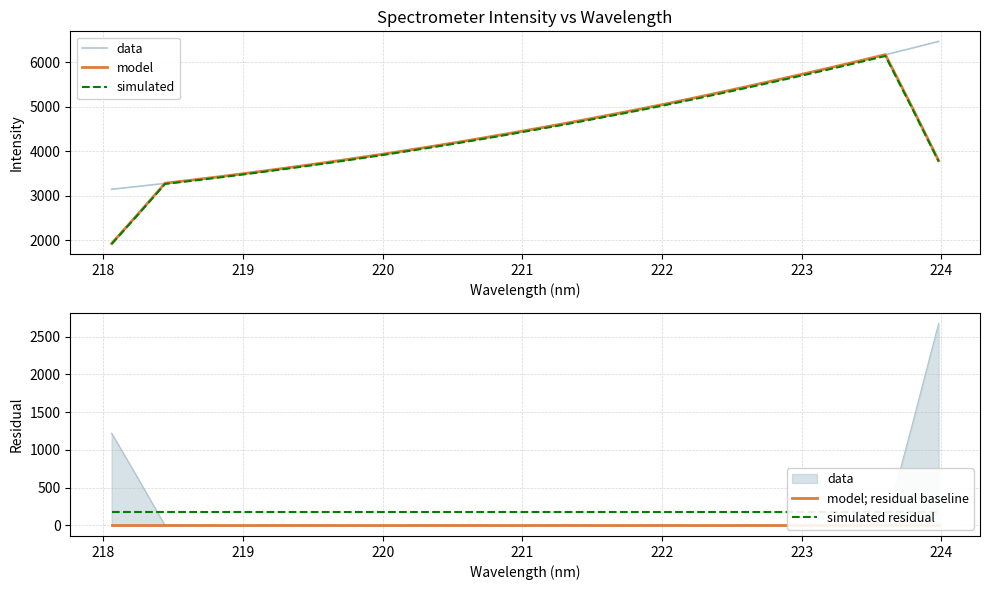

True or false: model; residual baseline and data cross at least once.

False